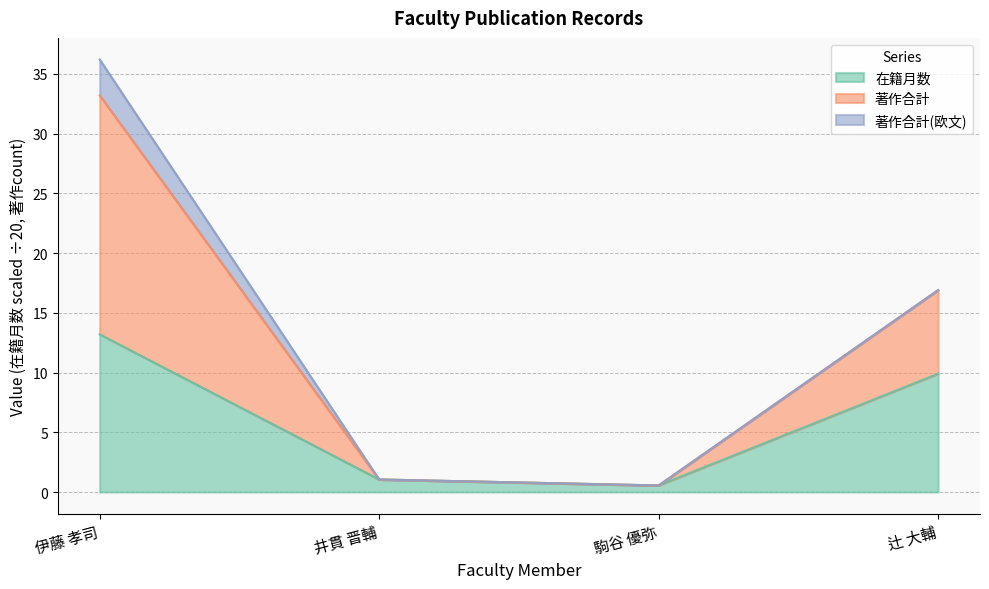

What is the total value across all series at 井貫 晋輔?

1.1